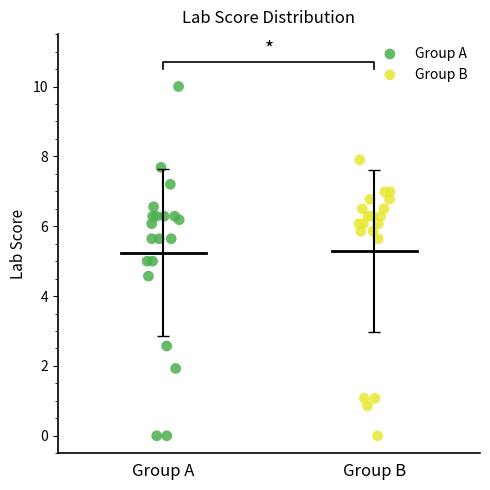

Which series has the largest Y range (max minus min)?

Group A